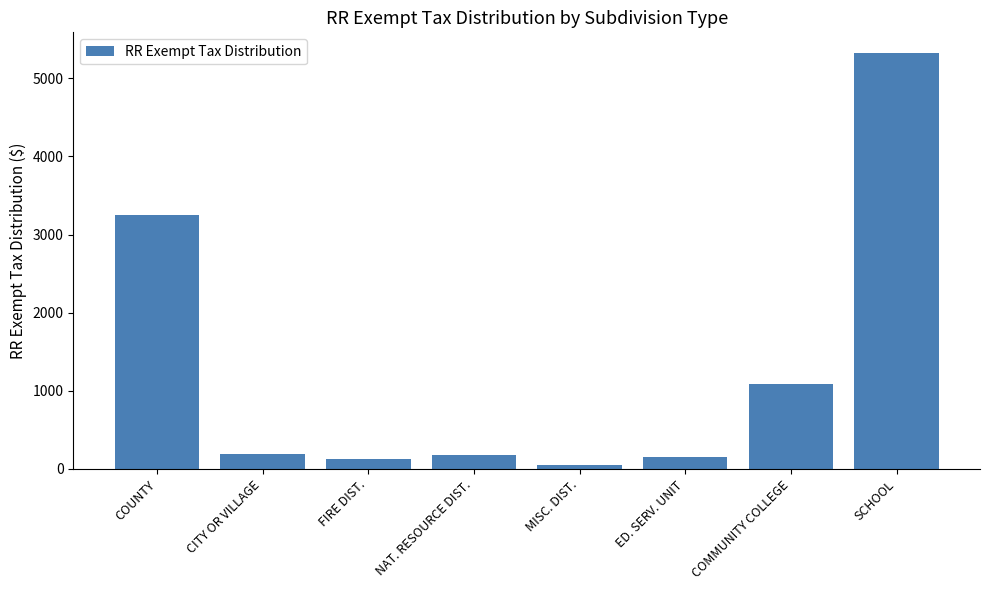

True or false: the data shows 157.3 at ED. SERV. UNIT.

True